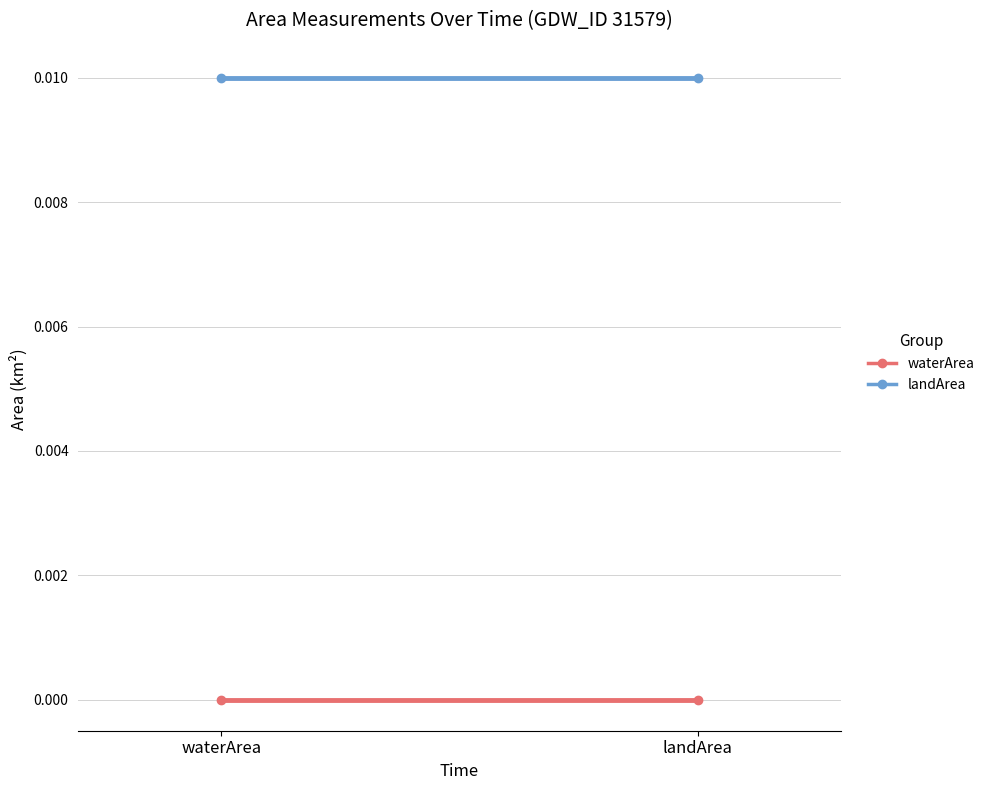

What is the label of the 1st point from the right?

landArea